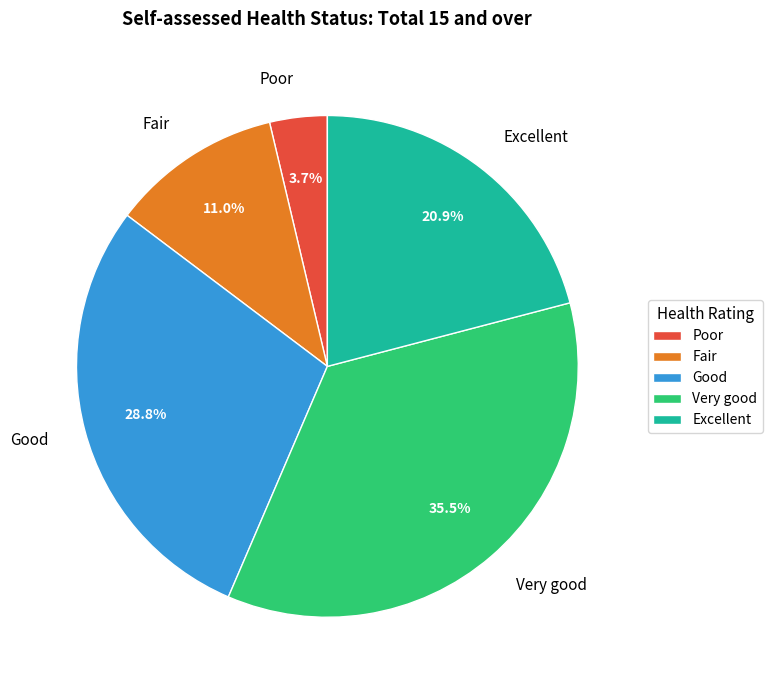

Is Excellent the majority of the pie?

No